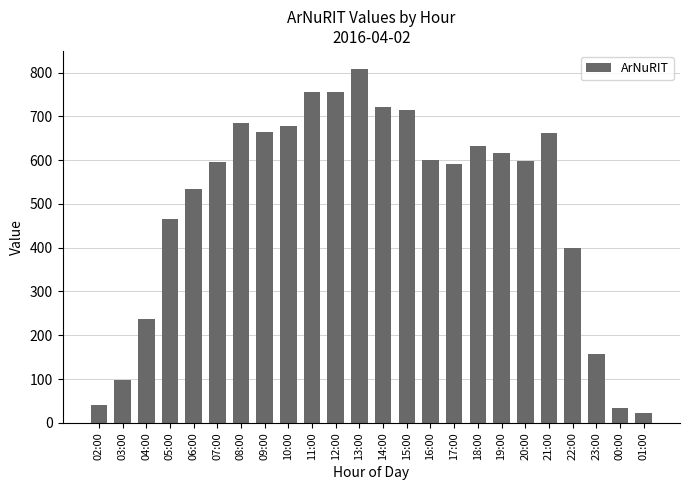

What is the value of the 19th bar from the left?

599